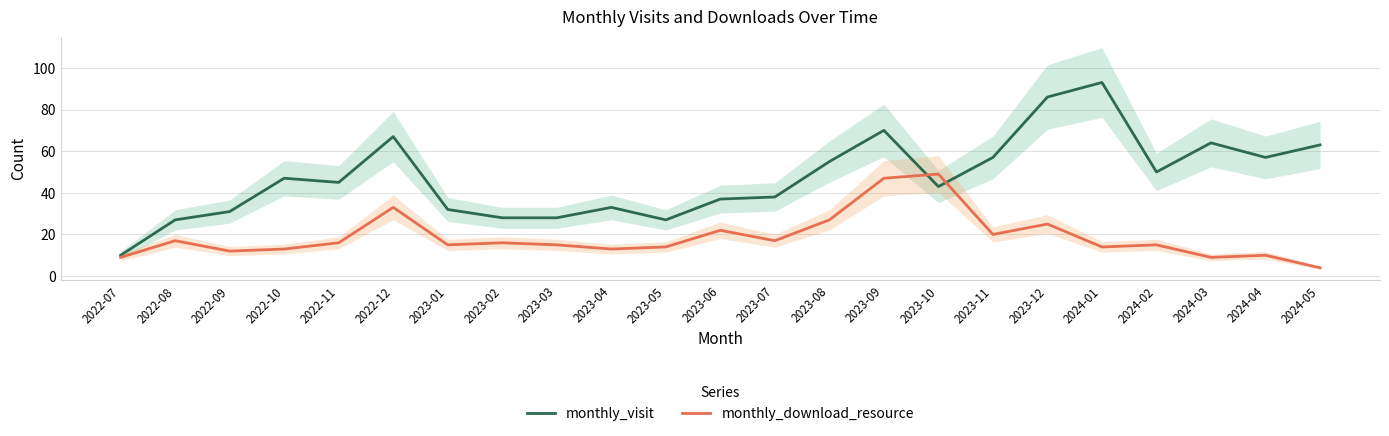

What is the label of the 10th point from the left?

2023-04